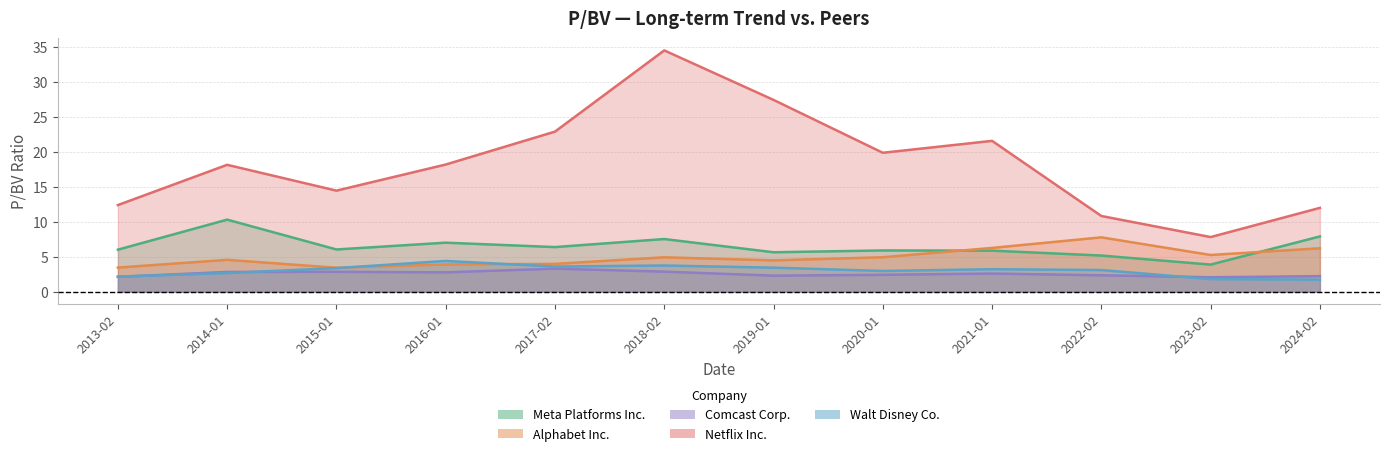

True or false: Walt Disney Co. and Meta Platforms Inc. intersect in this chart.

False